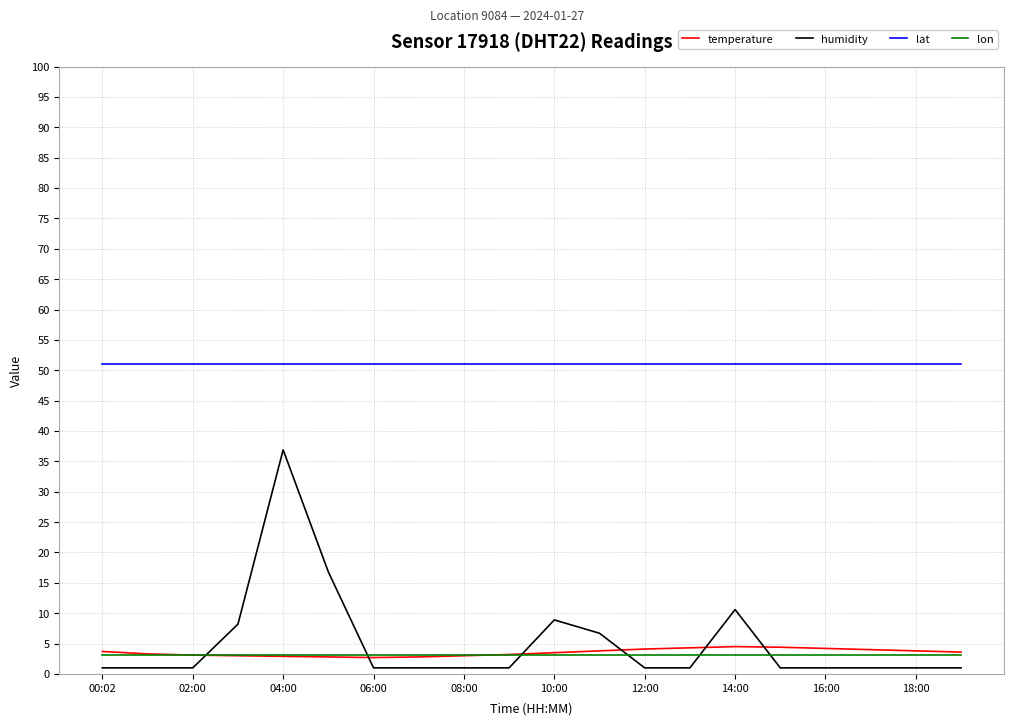

True or false: humidity has more than 2 interior local peaks.

True